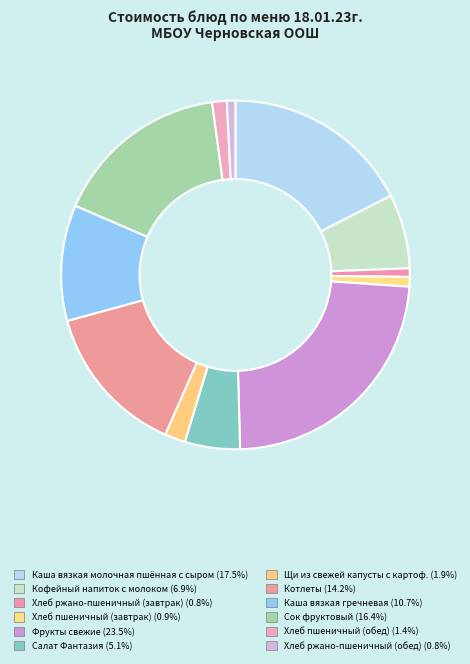

Which slice is the largest?

Фрукты свежие